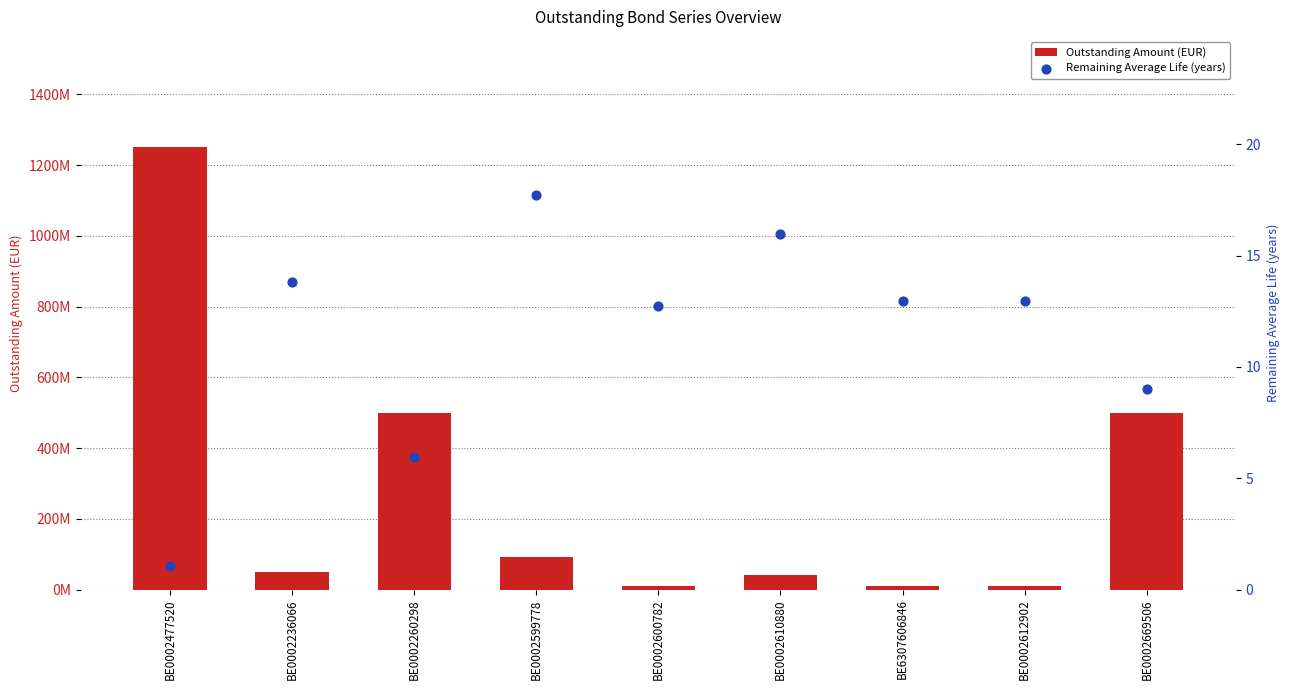

At which category is the sum across all series the highest?

BE0002477520